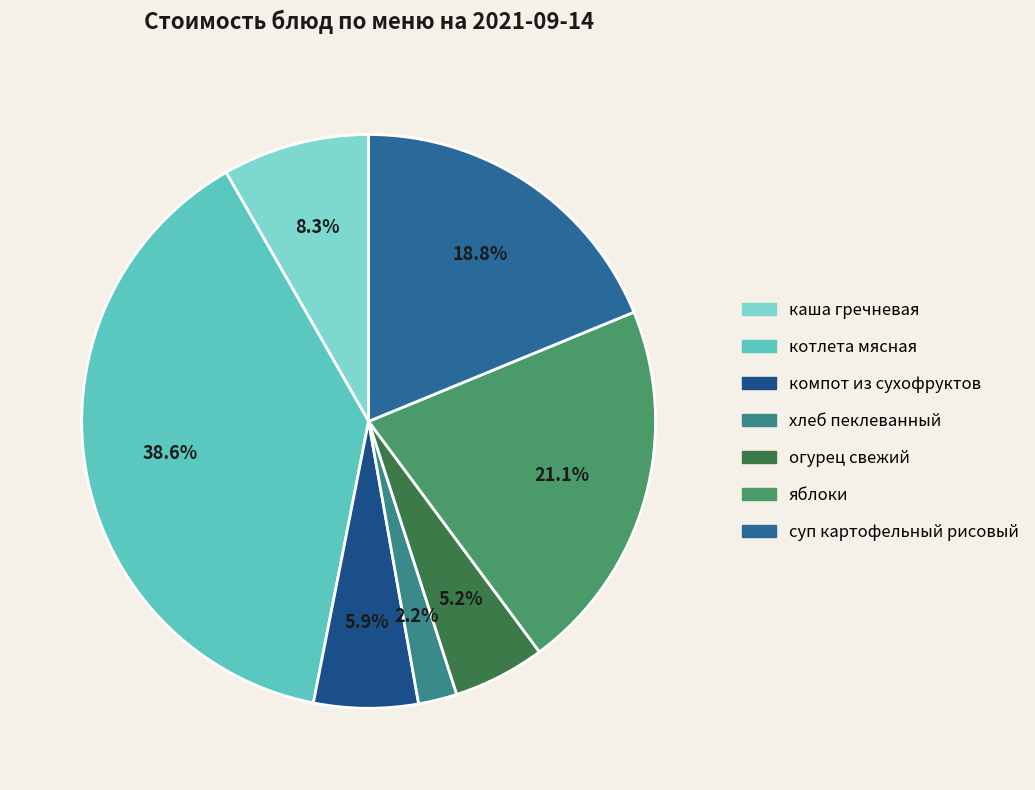

To the nearest percent, what is the average slice percentage?

14%